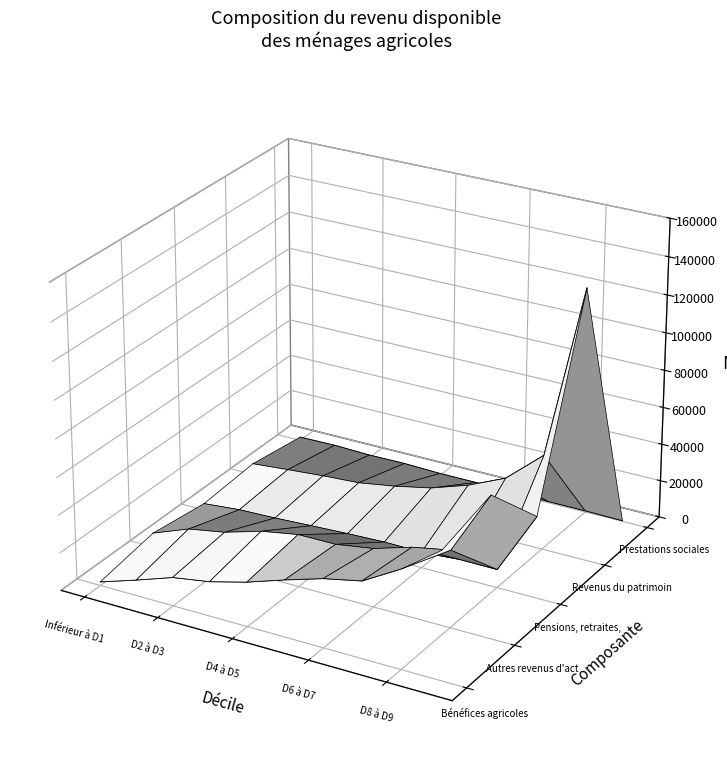

Is this an area chart (filled region under the line)?

No